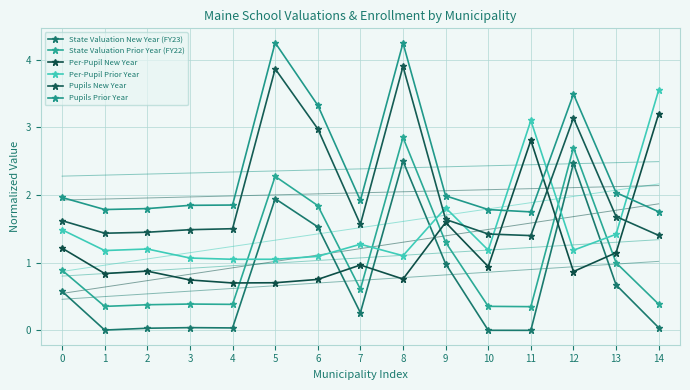

At how many categories does at least one series exceed 2?

7